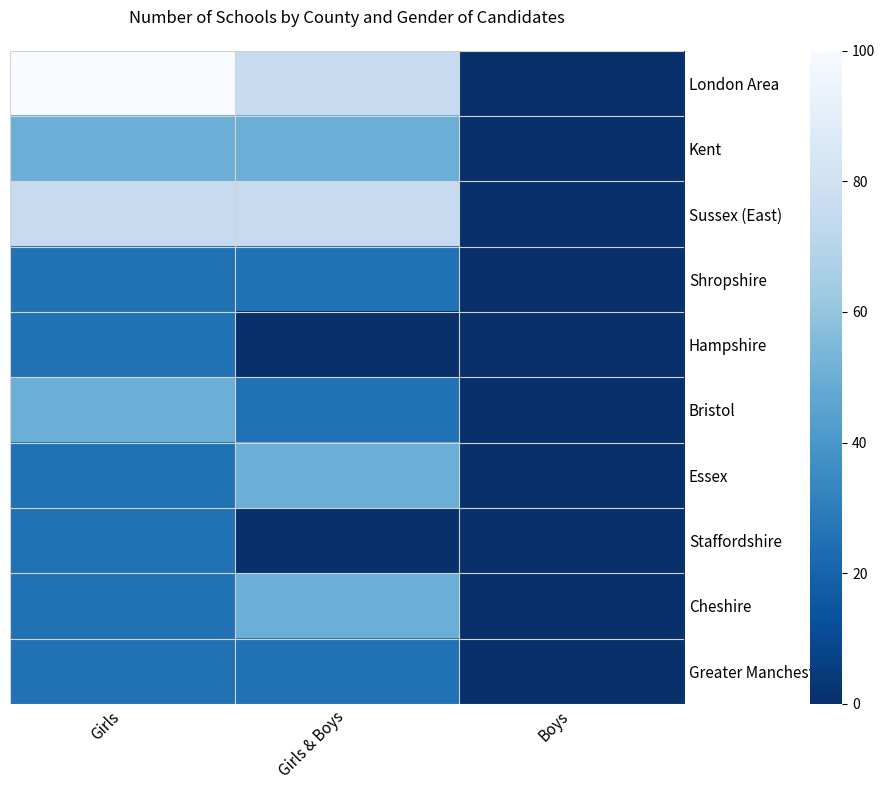

Reading right to left, list all the values displayed in this chart.

London Area: Boys=0	Girls & Boys=75	Girls=100
Kent: Boys=0	Girls & Boys=50	Girls=50
Sussex (East): Boys=0	Girls & Boys=75	Girls=75
Shropshire: Boys=0	Girls & Boys=25	Girls=25
Hampshire: Boys=0	Girls & Boys=0	Girls=25
Bristol: Boys=0	Girls & Boys=25	Girls=50
Essex: Boys=0	Girls & Boys=50	Girls=25
Staffordshire: Boys=0	Girls & Boys=0	Girls=25
Cheshire: Boys=0	Girls & Boys=50	Girls=25
Greater Manchester: Boys=0	Girls & Boys=25	Girls=25